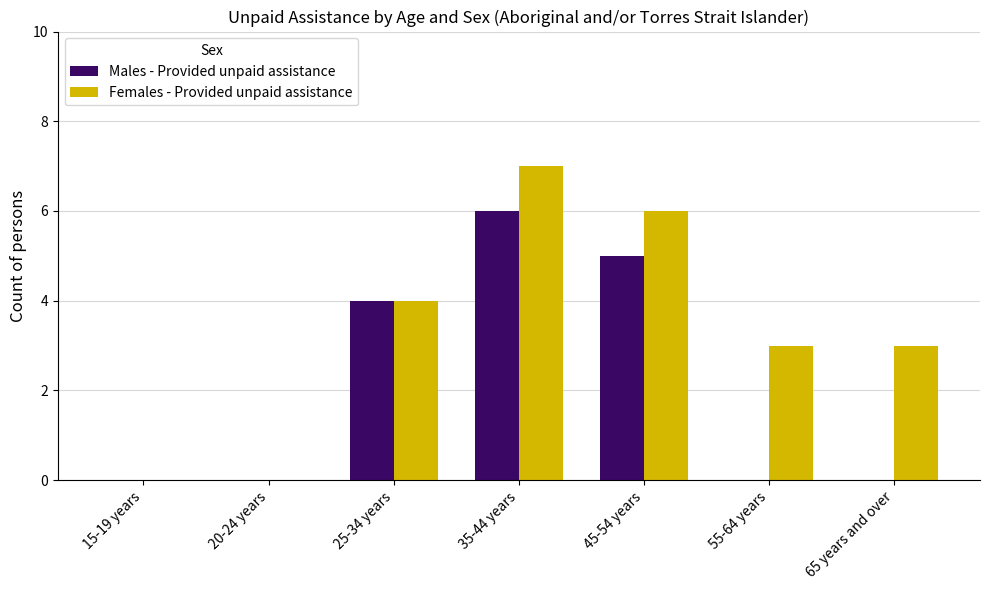

What is the total value across all series at 35-44 years?

13